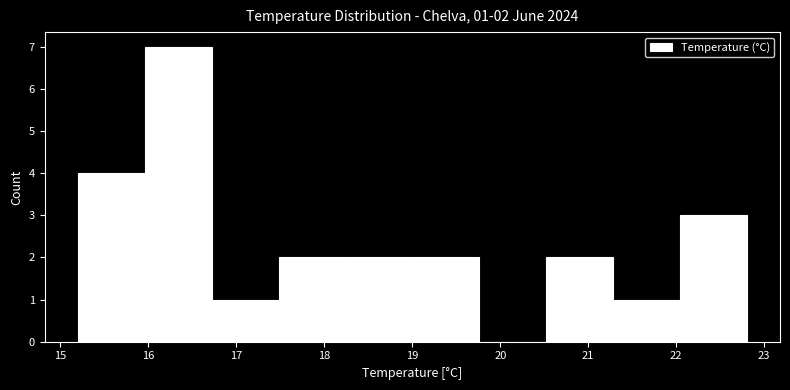

Over which range of the x-axis is the bar tallest?

15.96 to 16.72